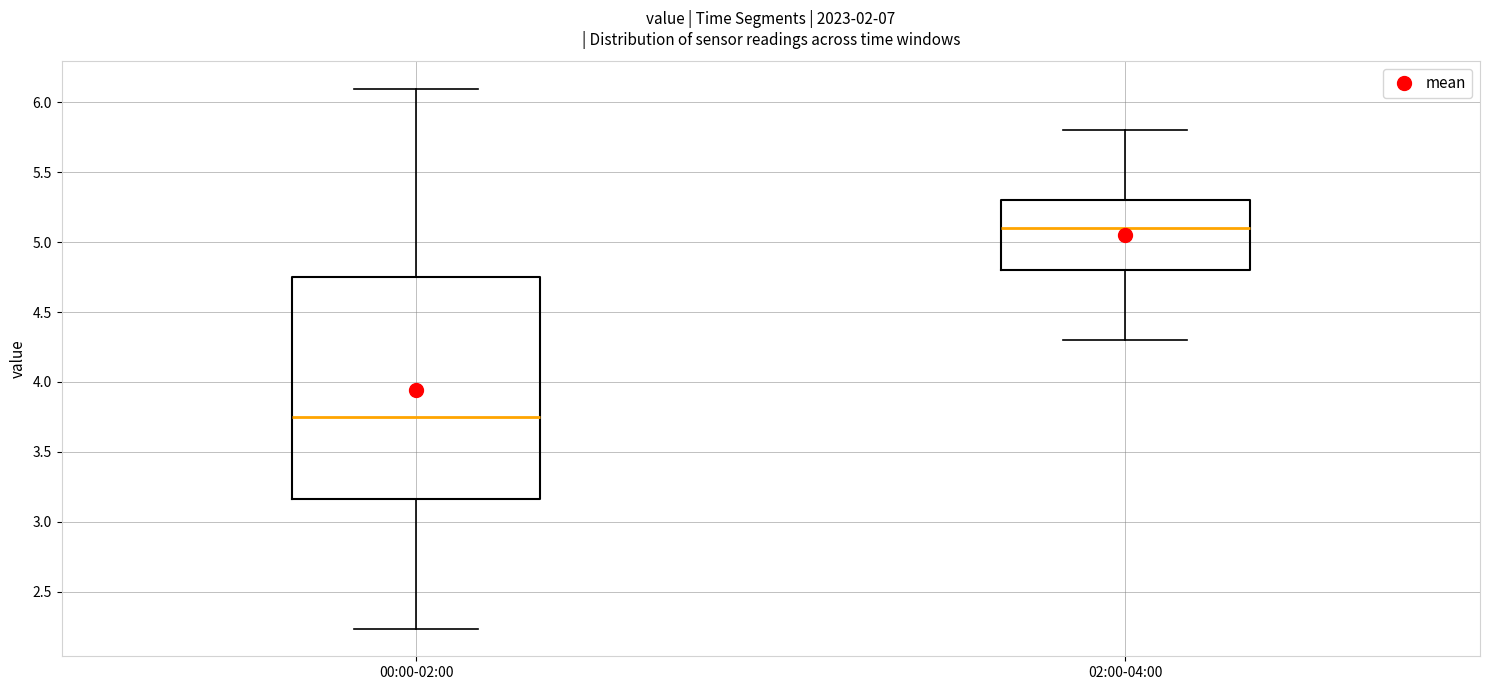

Where does the lower whisker of the box for 02:00-04:00 end on the y-axis? The values are not printed on the chart, so give them approximately, as read against the axis.

4.30